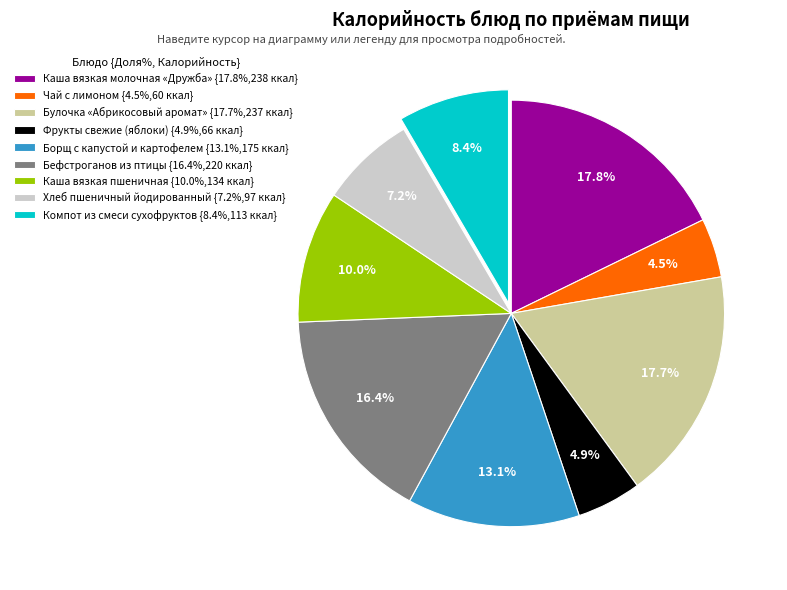

Between Бефстроганов из птицы {16.4%,220 ккал} and Борщ с капустой и картофелем {13.1%,175 ккал}, which is larger?

Бефстроганов из птицы {16.4%,220 ккал}